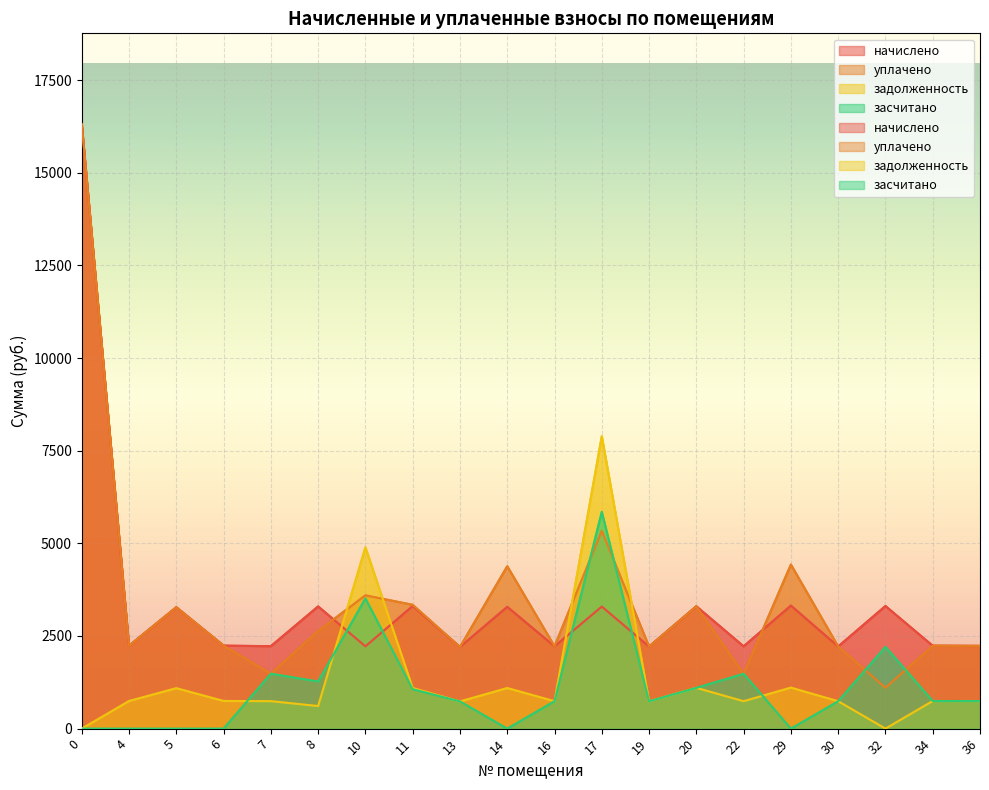

What is the average value of the задолженность series?

1314.7